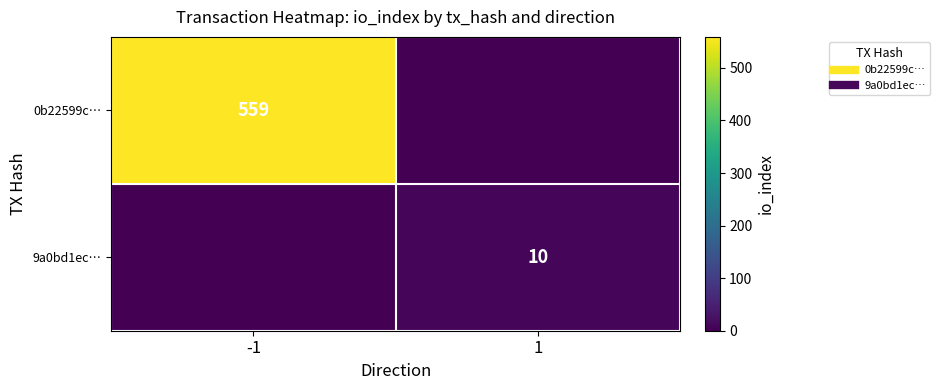

Which series has the largest total across all categories?

0b22599c…